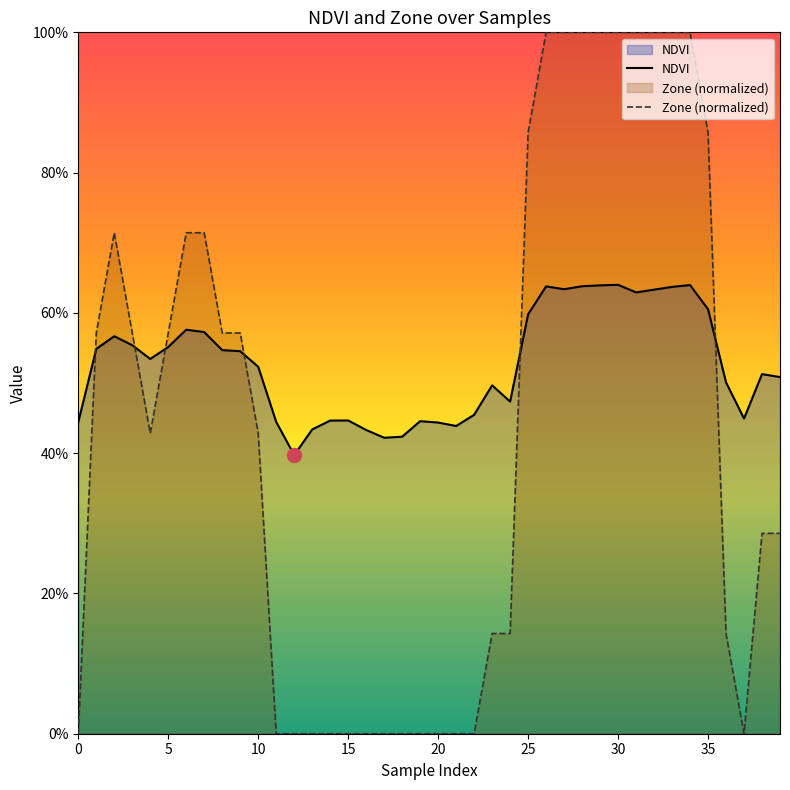

Between 9 and 35, which series saw the biggest shift?

Zone (normalized)